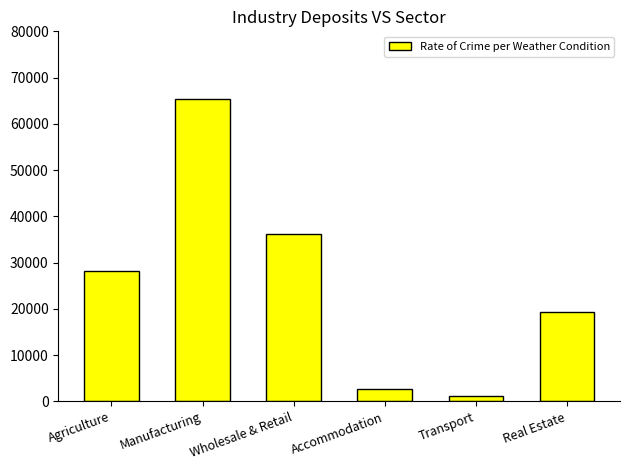

What is the difference between the second highest and minimum values?

35077.3